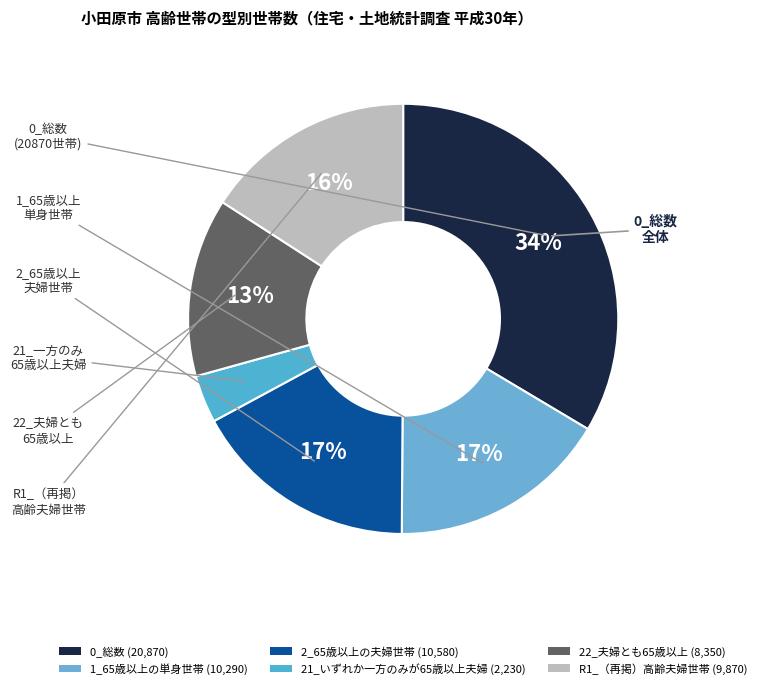

True or false: 22_夫婦とも65歳以上 accounts for 13% of the total.

True